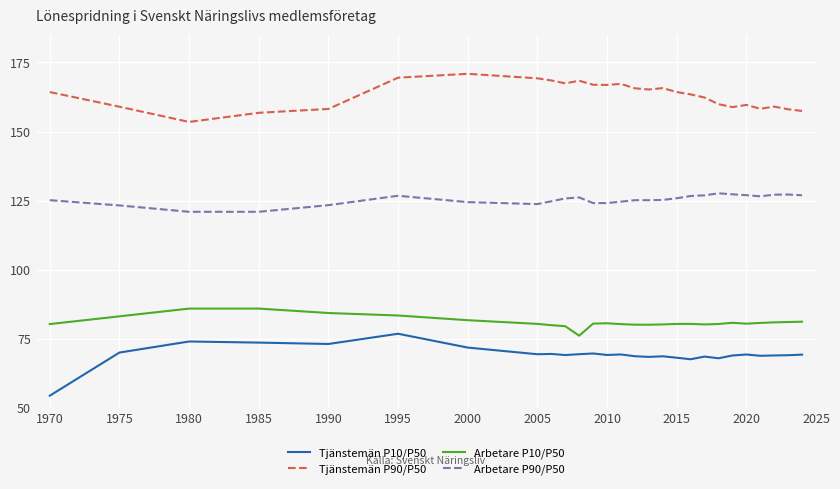

Which series has the widest spread of values?

Tjänstemän P10/P50